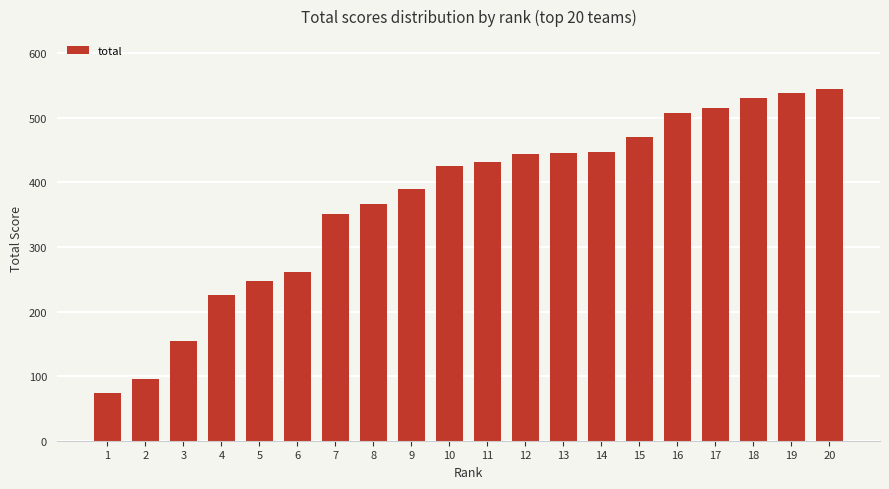

The value at 7 is 351. True or false?

True